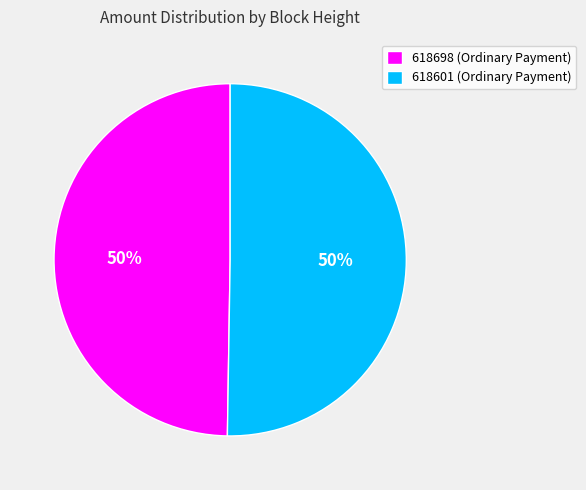

To the nearest percent, what is the combined percentage of 618698 (Ordinary Payment) and 618601 (Ordinary Payment)?

100%